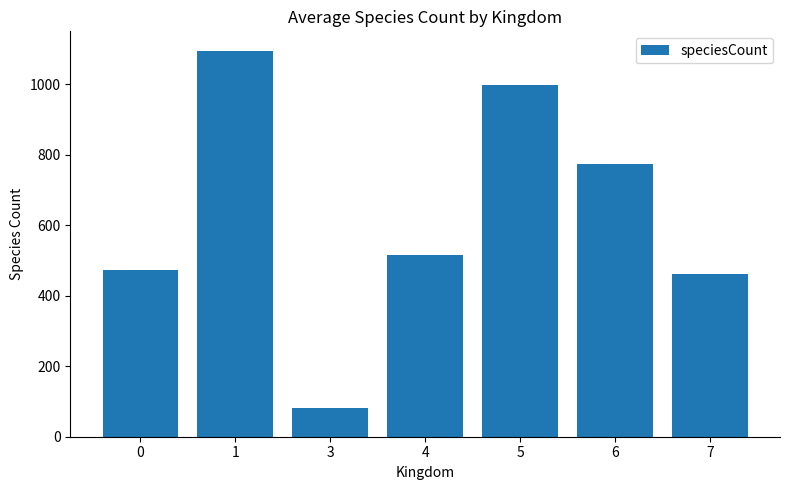

Where does the data first go above 515?

1